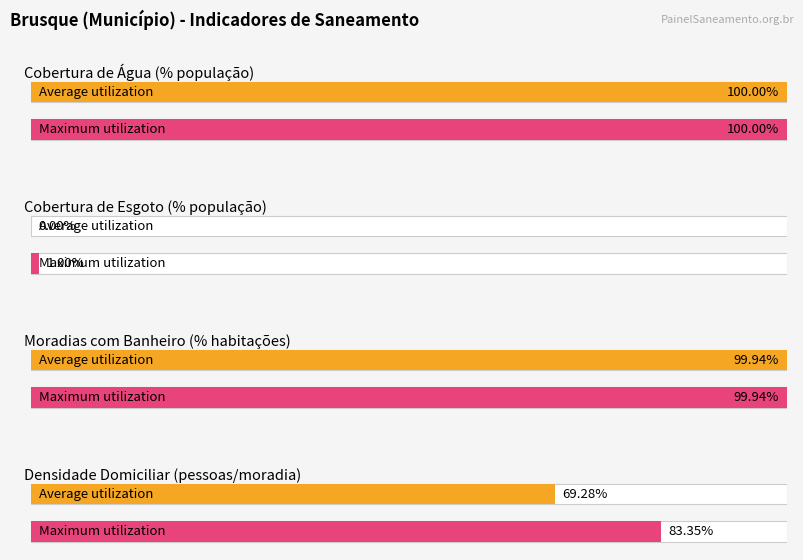

How many distinct data groups are displayed?

2